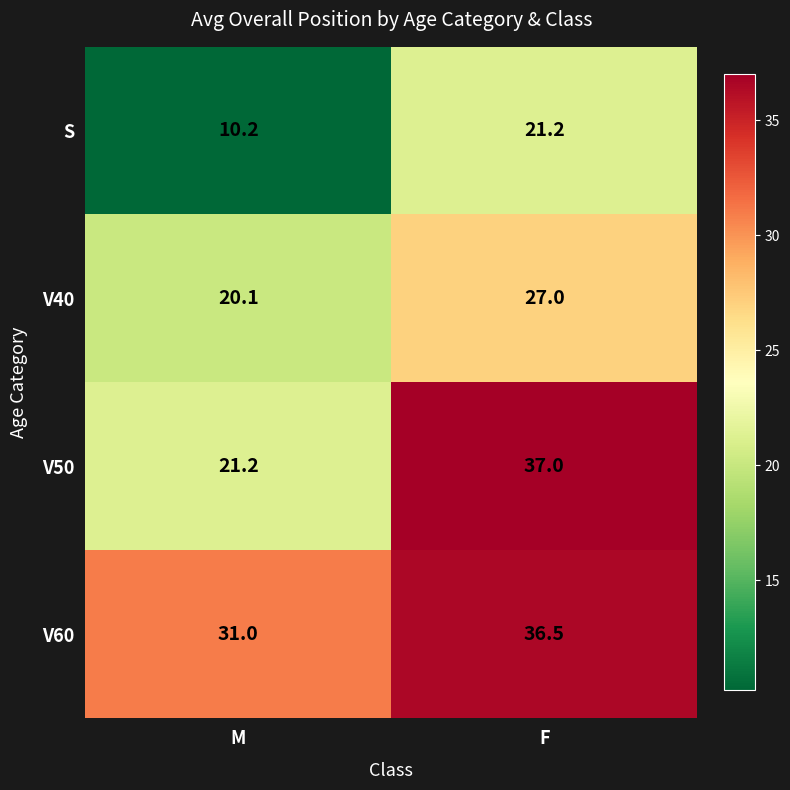

What is the difference between the maximum and minimum values in the V40 series?

6.9